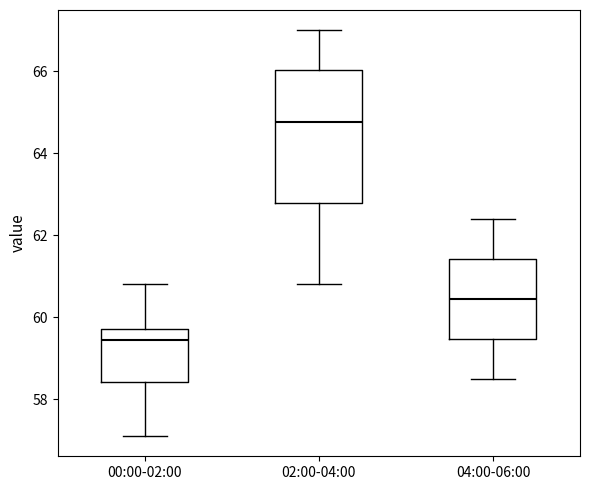

Which box is the tallest, from its lower edge to its upper edge?

02:00-04:00